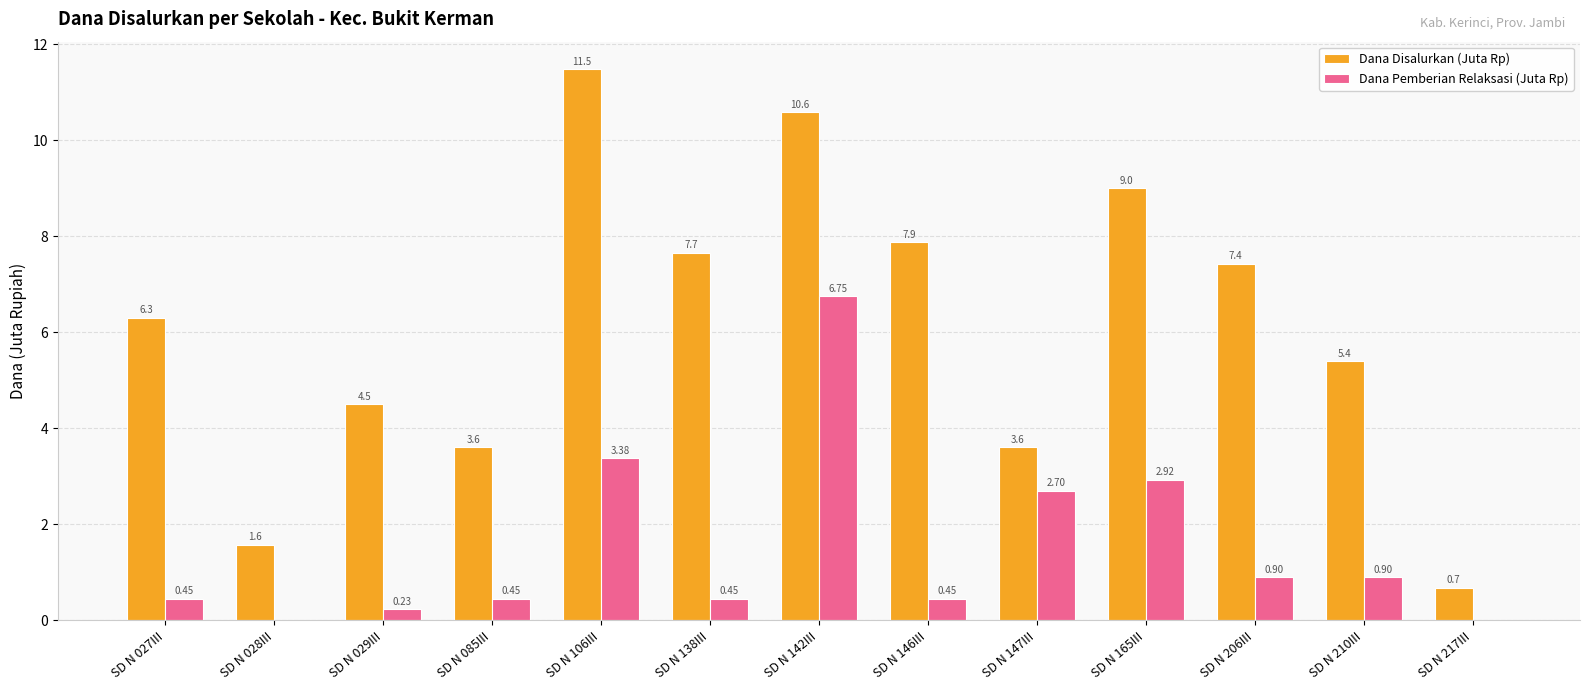

What is the sum of the Dana Disalurkan (Juta Rp) values at SD N 142III and SD N 085III?

14.2